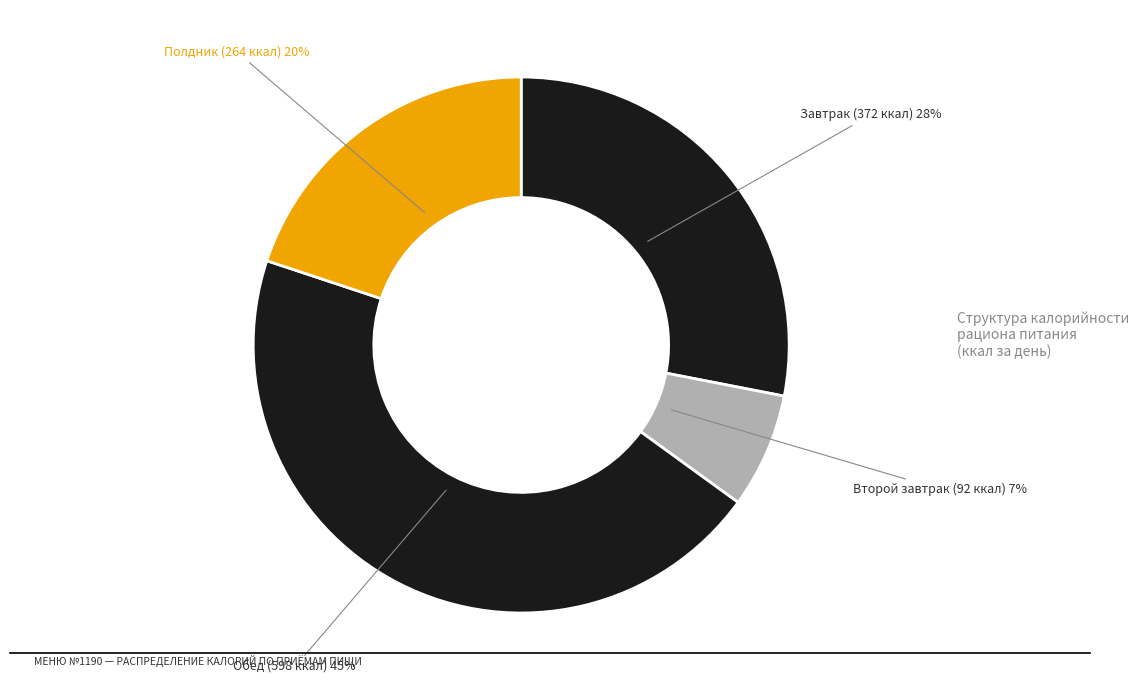

Combined, do Полдник and Завтрак account for over 50%?

No